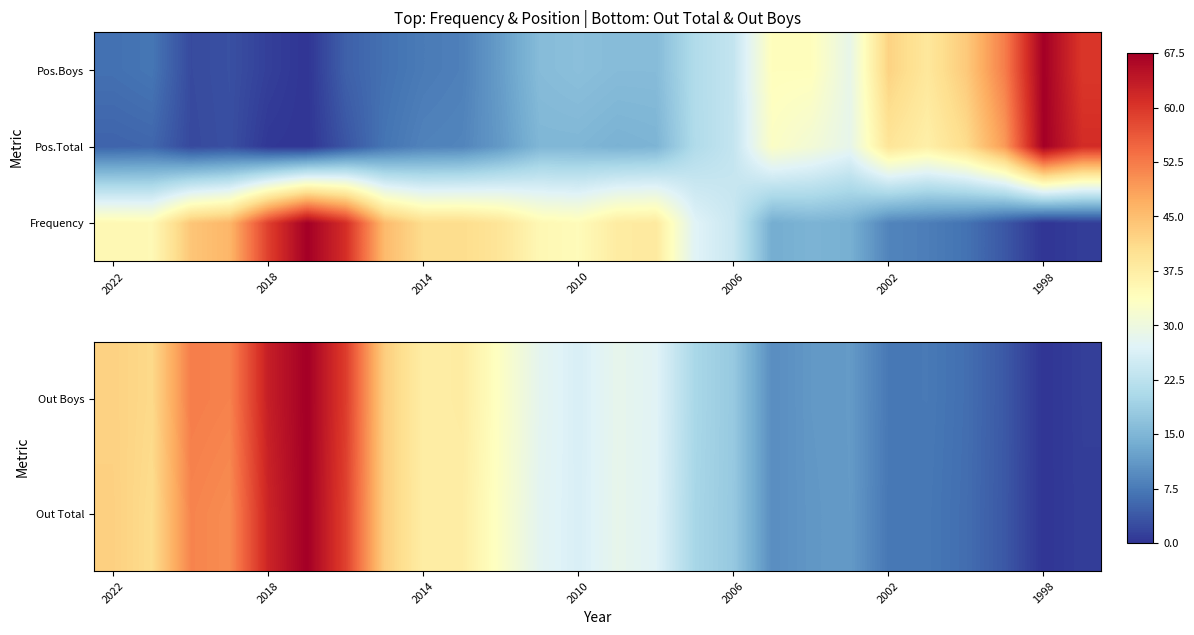

What is the difference between the maximum and minimum values in the Pos.Boys series?

67.5